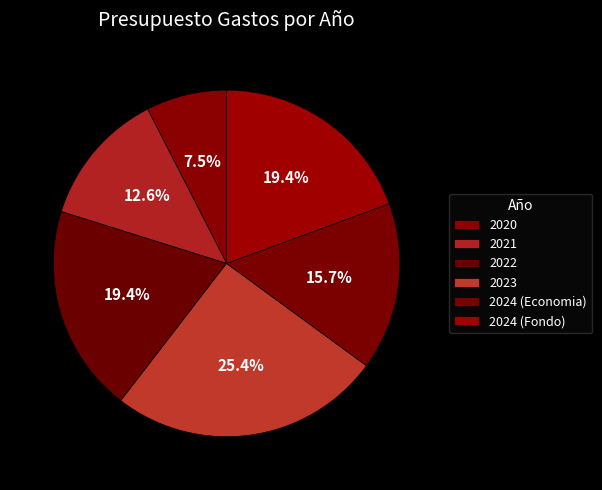

What is the smallest slice in the pie chart?

2020